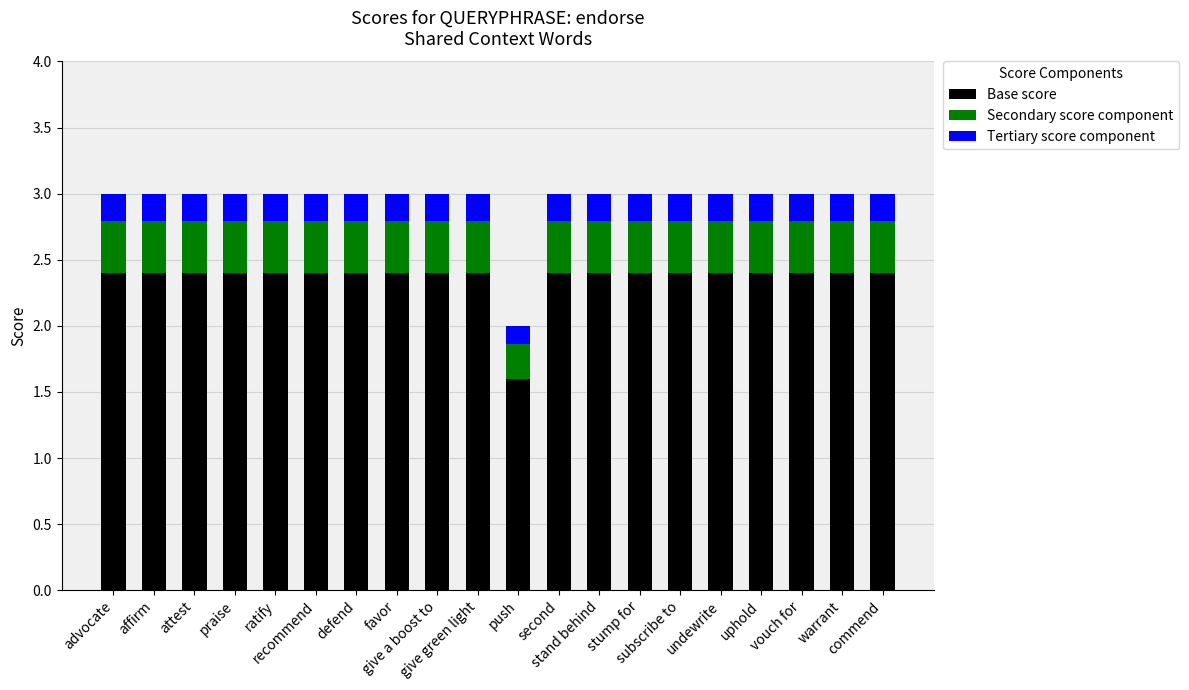

What is the maximum value for Base score?

2.4